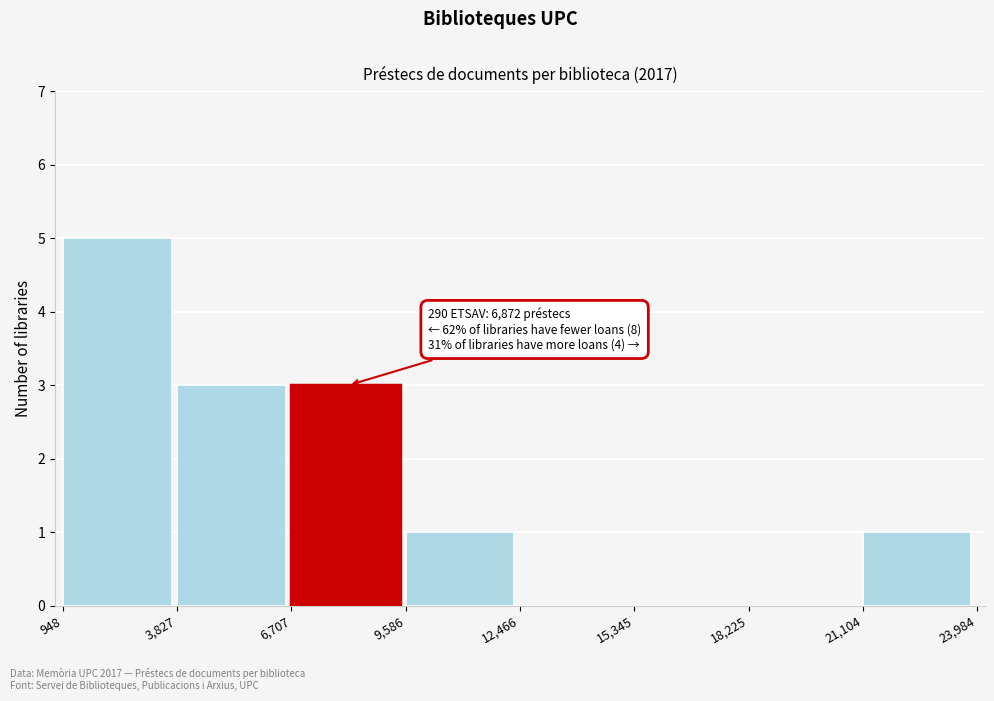

Which range on the x-axis has the tallest bar?

948 to 3,827